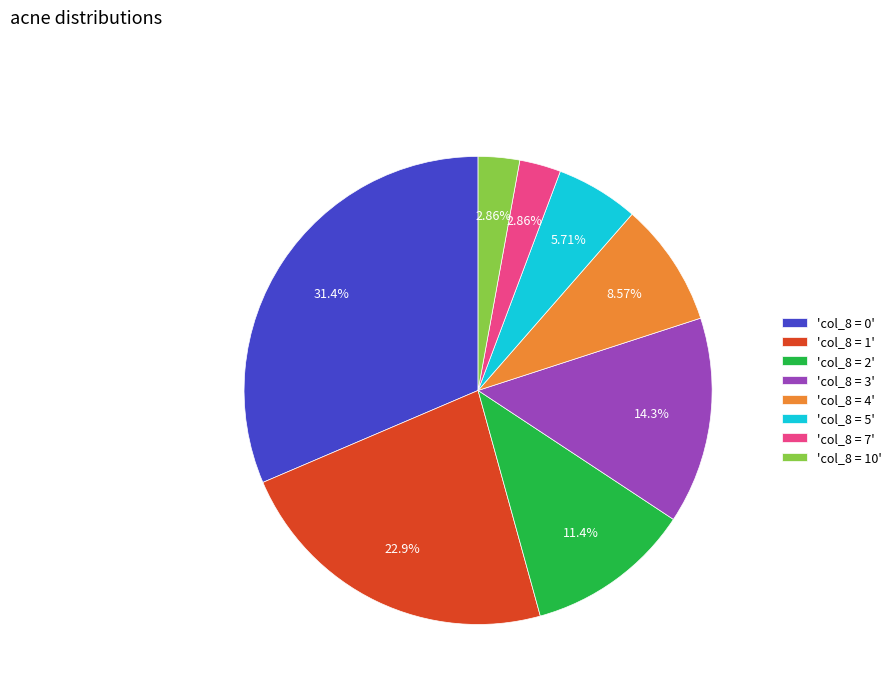

Which category has the biggest portion of the pie?

'col_8 = 0'